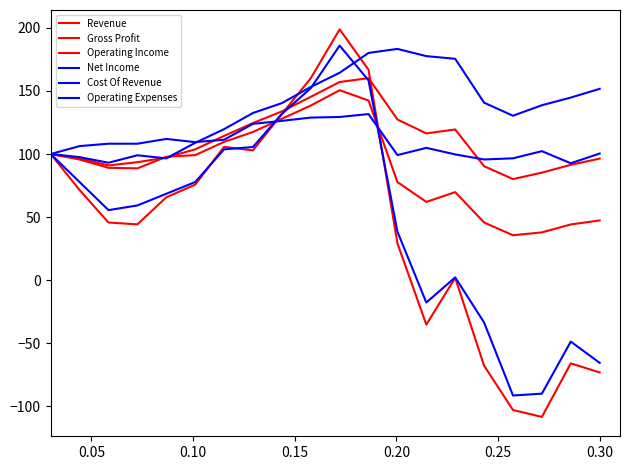

Does the chart have visible grid lines?

No